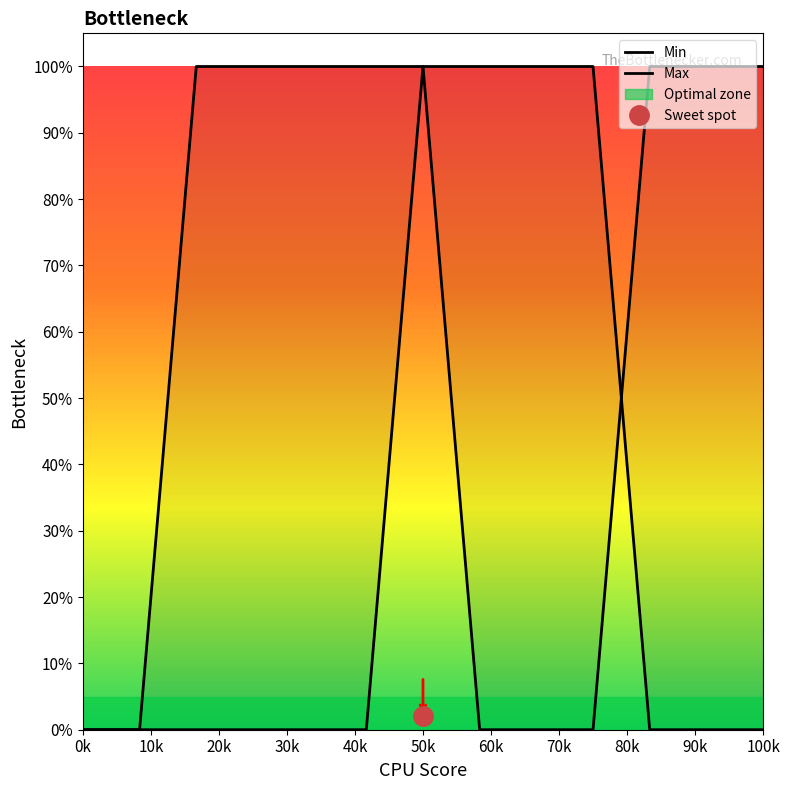

What is the sum of all Max values?

8